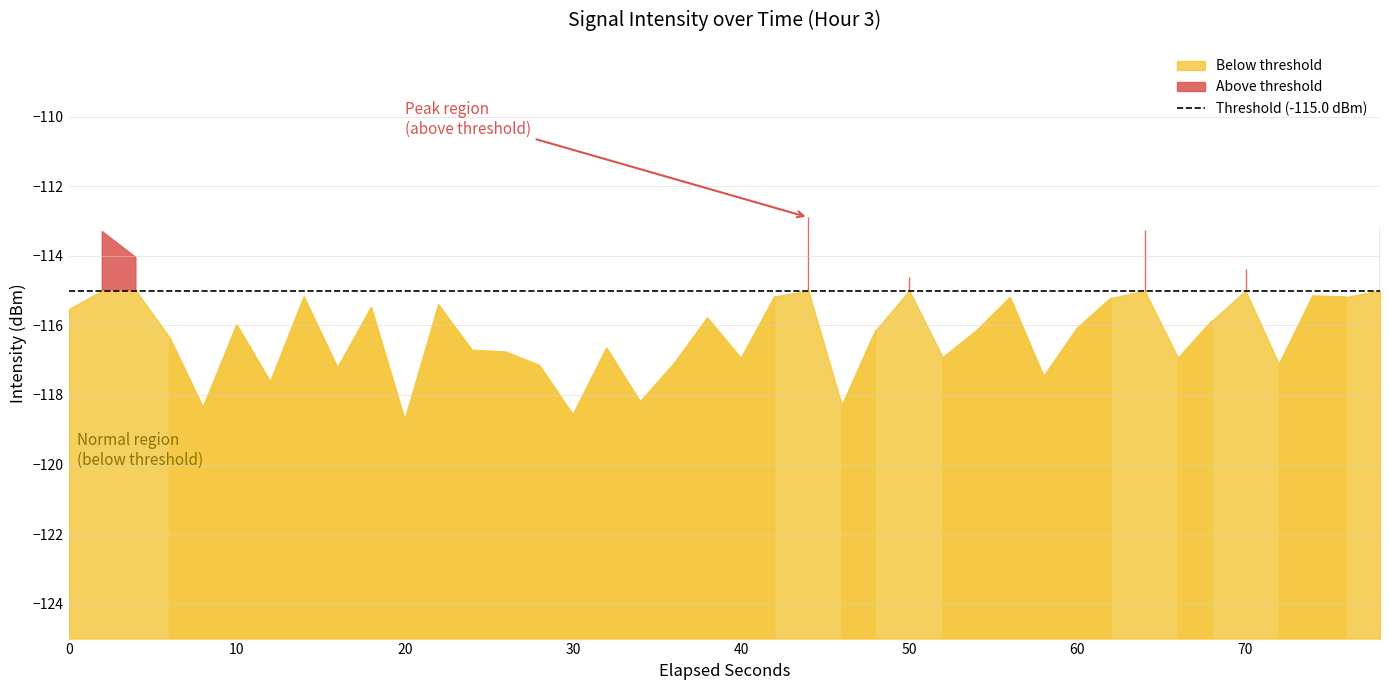

List the labels in order of value, smallest first.

10, 15, 4, 23, 17, 6, 29, 8, 14, 36, 18, 20, 33, 26, 13, 12, 16, 3, 27, 24, 30, 5, 34, 19, 0, 9, 11, 31, 28, 38, 7, 21, 37, 25, 35, 2, 1, 32, 39, 22